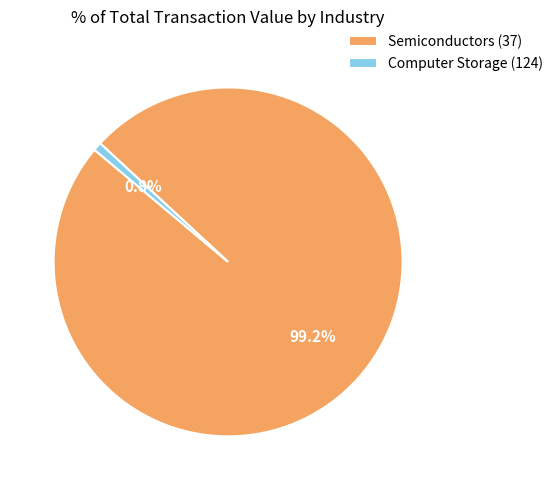

To the nearest percent, what is the average slice percentage?

50%